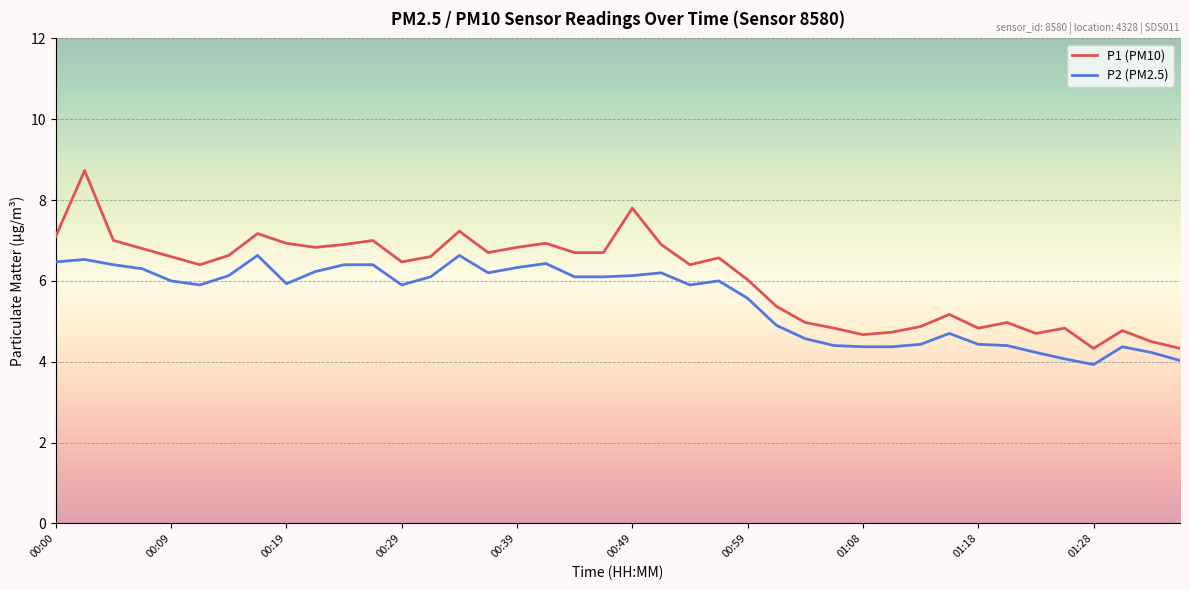

True or false: P1 (PM10) and P2 (PM2.5) intersect in this chart.

False